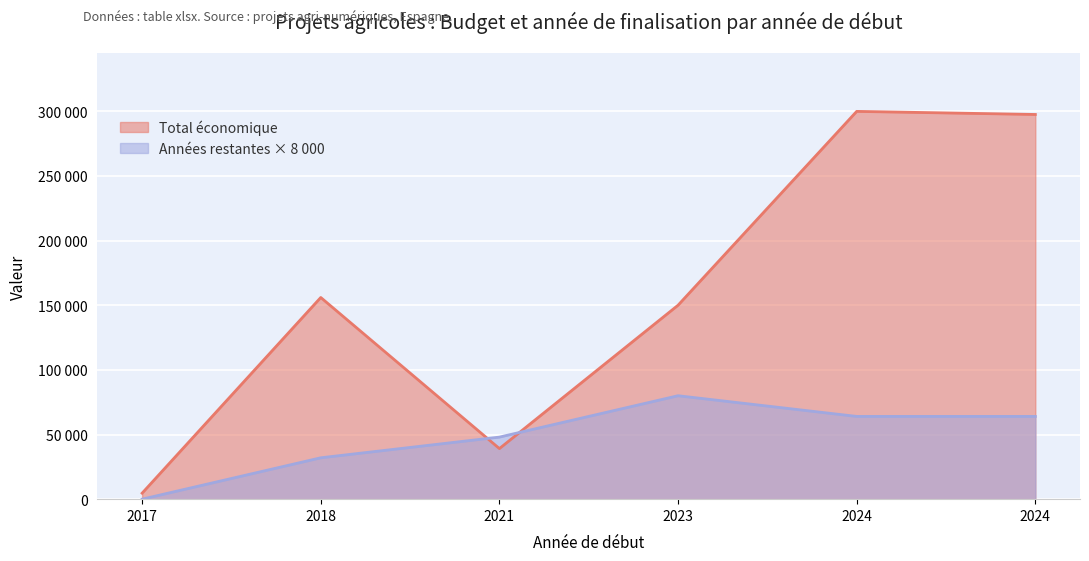

Rank the categories by value from lowest to highest.

2017, 2021, 2023, 2018, 2024, 2024